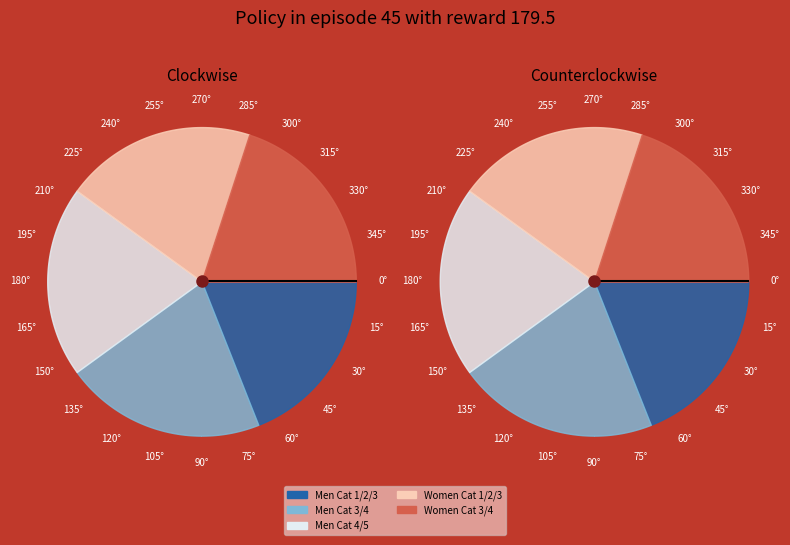

To the nearest percent, what is the average slice percentage?

20%